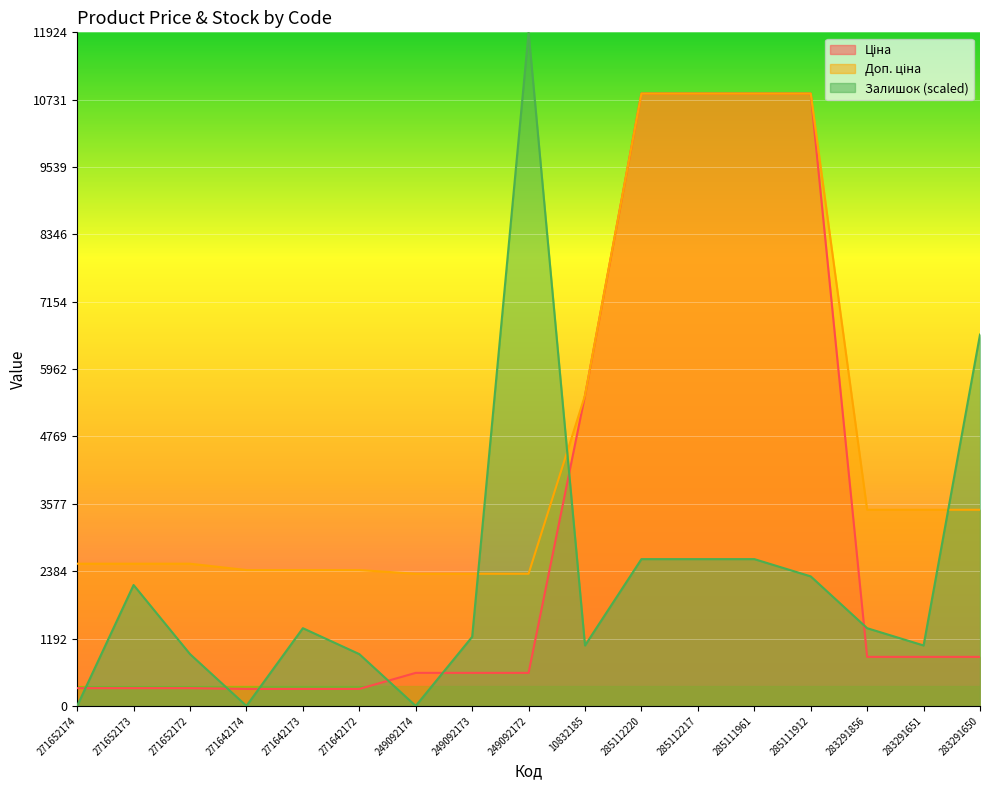

Which series has the largest total across all categories?

Доп. ціна